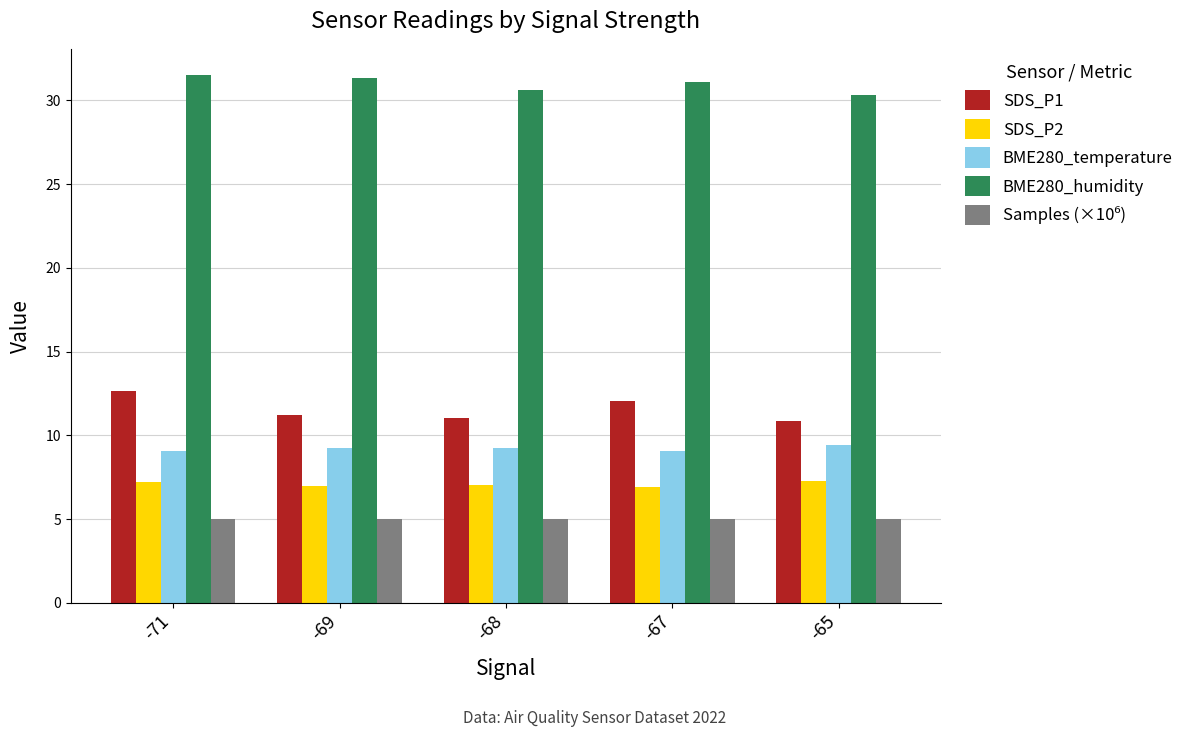

Count the number of categories in the chart.

5